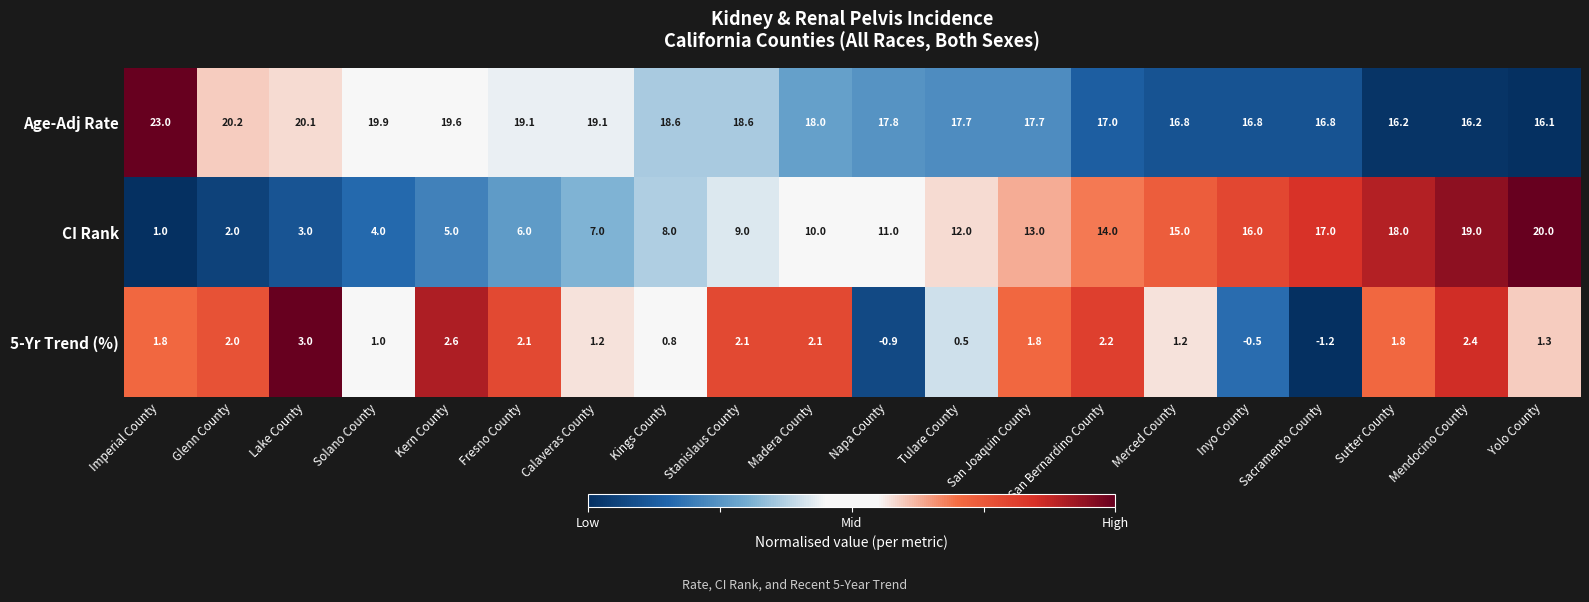

Which series changed the most between Calaveras County and Kings County?

CI Rank